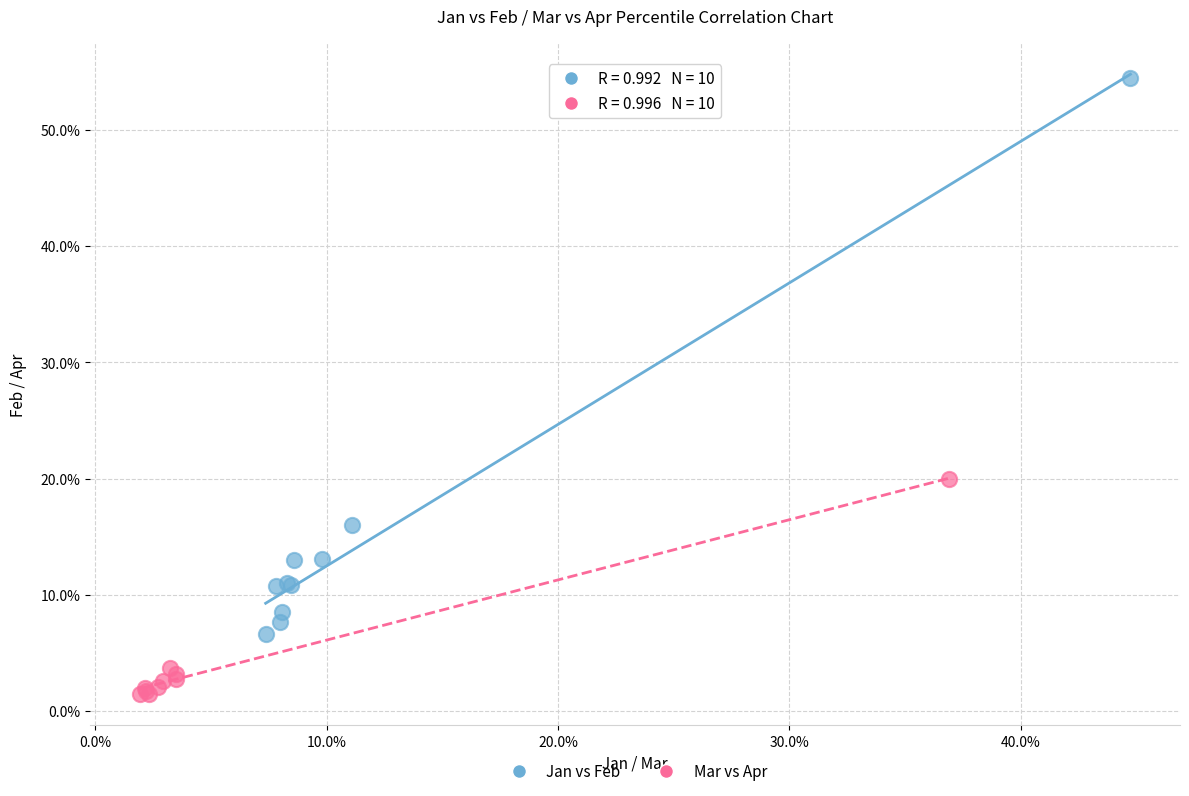

Which series contains the lowest Y value?

Mar vs Apr